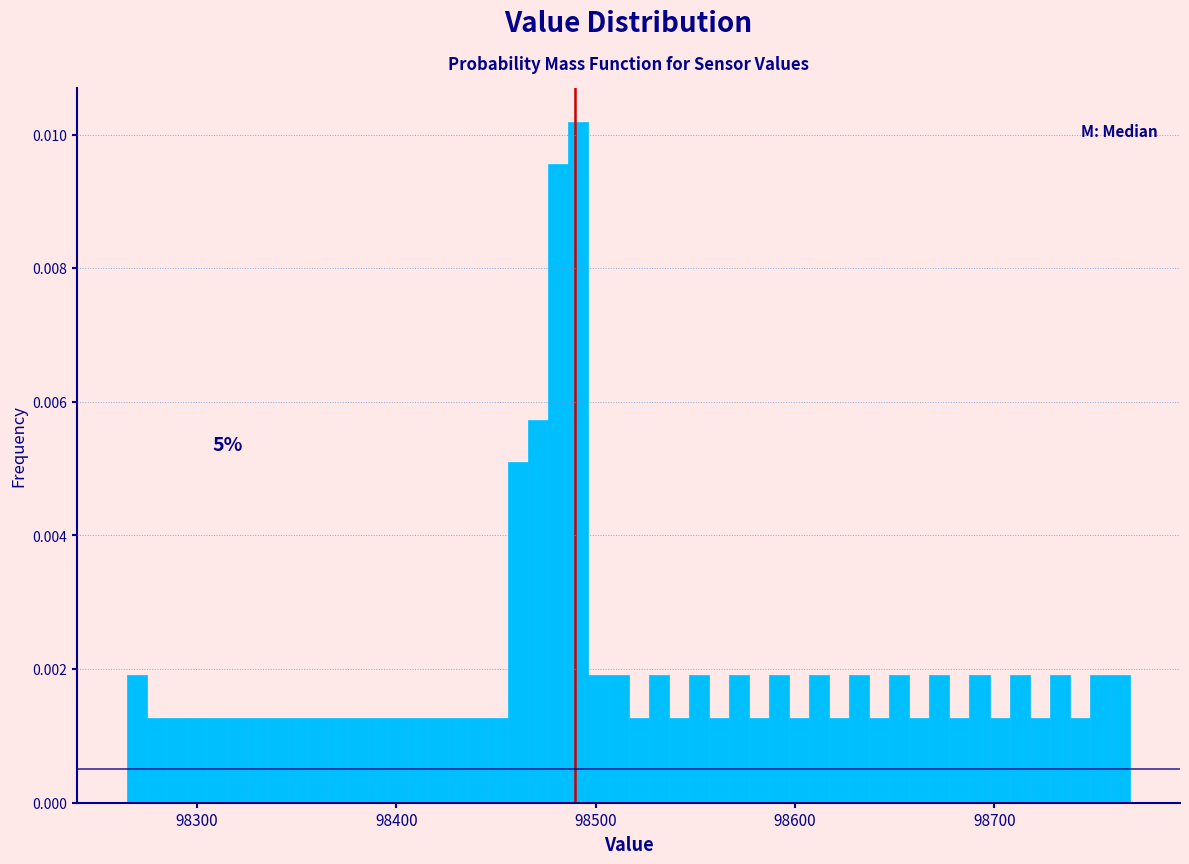

Around what value on the x-axis is the tallest bar? Give the approximate position of its centre, as read against the axis.

98490